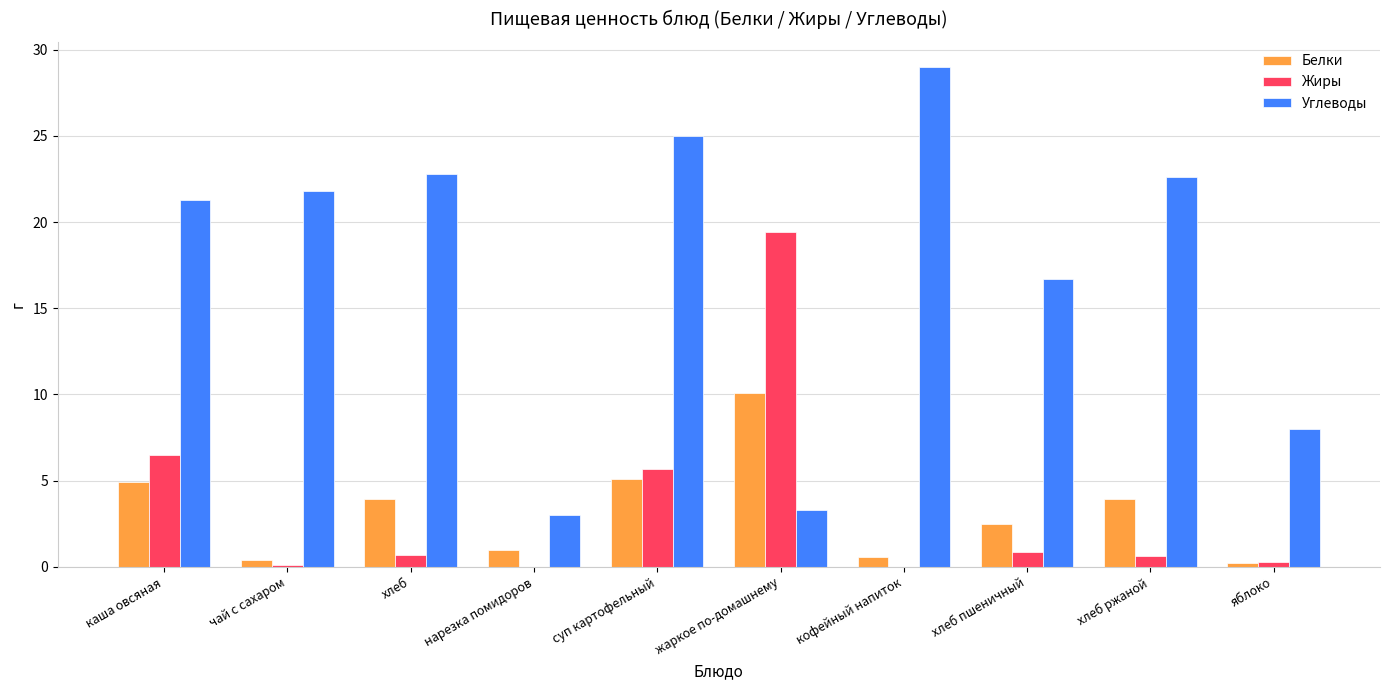

The Белки series shows 5.1 at суп картофельный. True or false?

True